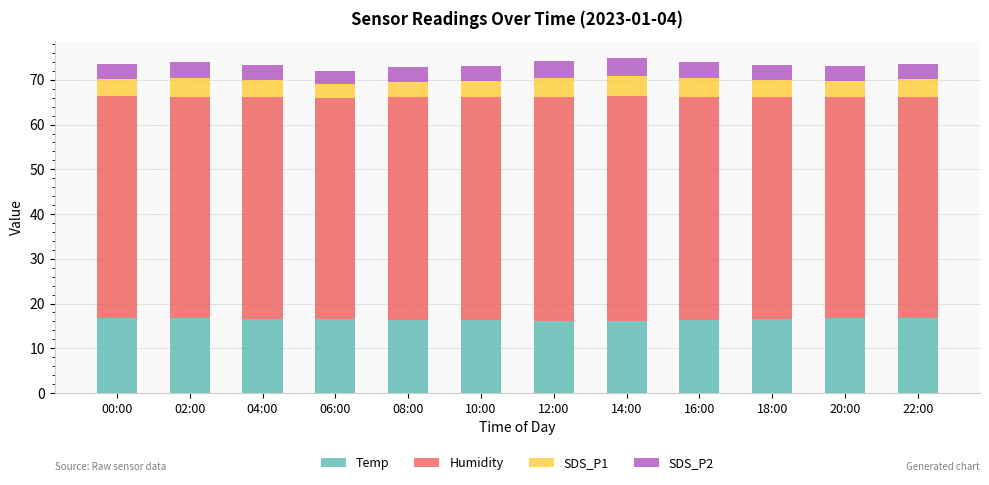

What is the lowest value of the Temp series?

16.2